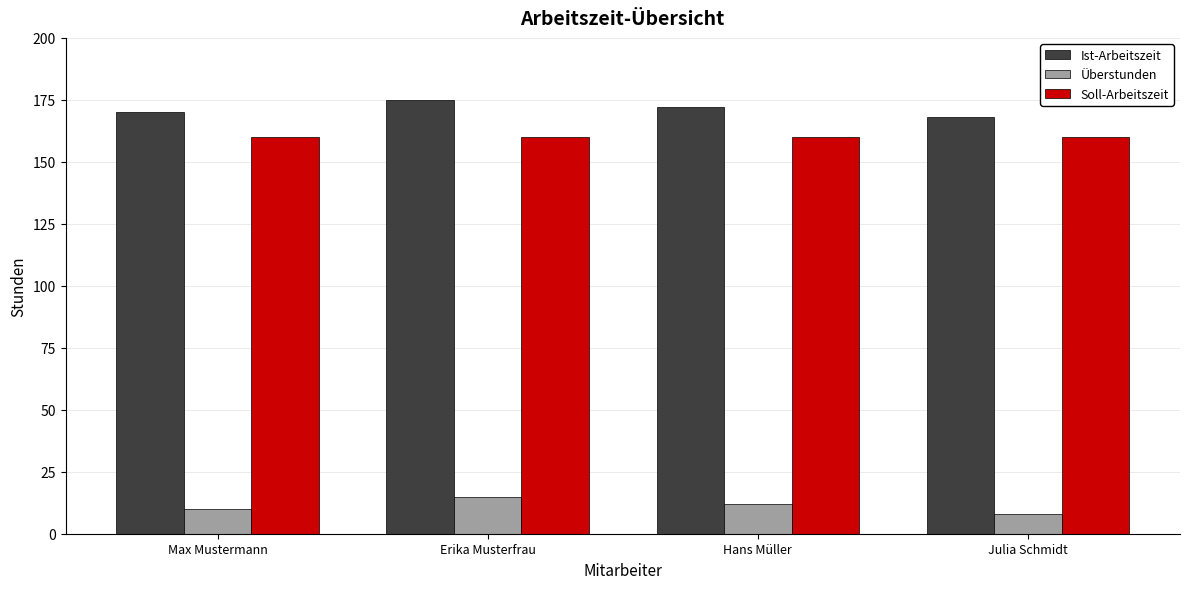

Reading left to right, what are all the values shown in this chart?

Ist-Arbeitszeit: Max Mustermann=170	Erika Musterfrau=175	Hans Müller=172	Julia Schmidt=168
Überstunden: Max Mustermann=10	Erika Musterfrau=15	Hans Müller=12	Julia Schmidt=8
Soll-Arbeitszeit: Max Mustermann=160	Erika Musterfrau=160	Hans Müller=160	Julia Schmidt=160